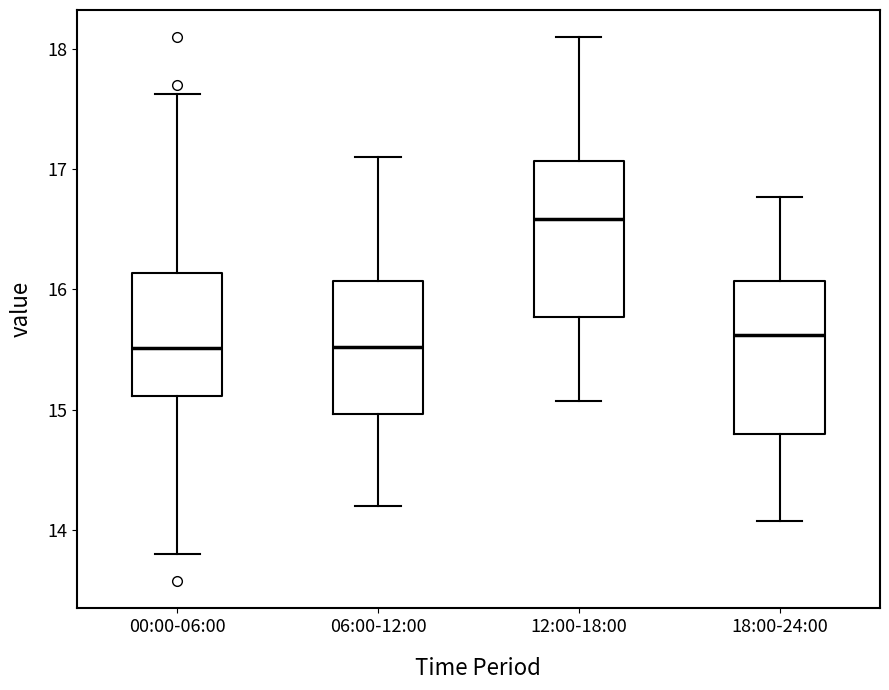

Reading left to right, read every box against the y-axis: the position of its median line, the range the box covers, and the ends of its whiskers. The values are not printed on the chart, so give them approximately, as read against the axis.

00:00-06:00: median 15.5, box 15.1 to 16.1, whiskers 13.8 to 17.6
06:00-12:00: median 15.5, box 15.0 to 16.1, whiskers 14.2 to 17.1
12:00-18:00: median 16.6, box 15.8 to 17.1, whiskers 15.1 to 18.1
18:00-24:00: median 15.6, box 14.8 to 16.1, whiskers 14.1 to 16.8